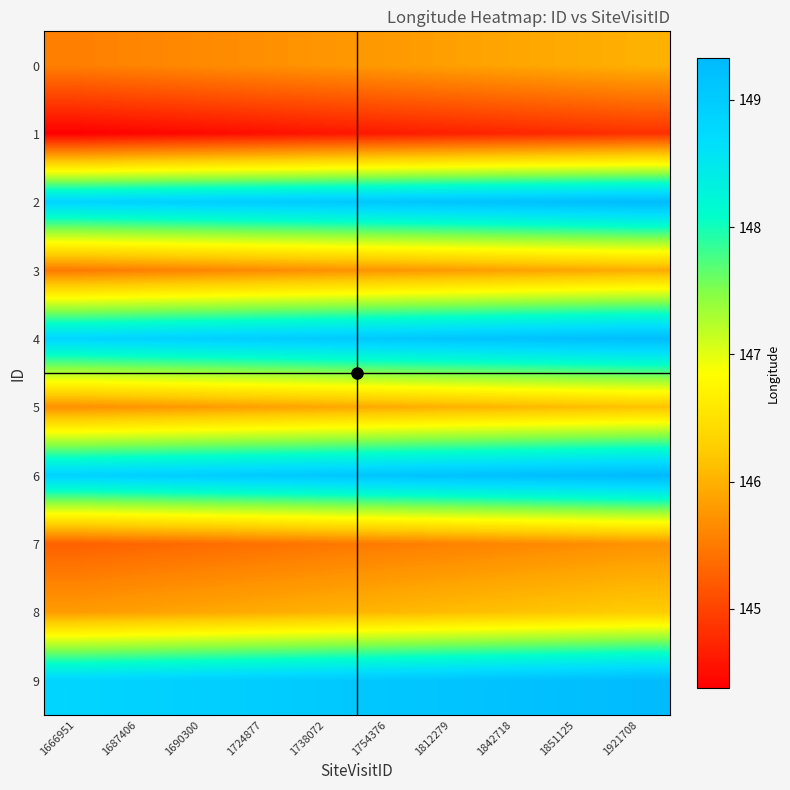

Reading right to left, transcribe all the data shown in this chart.

0: 1921708=146.0	1851125=145.9	1842718=145.9	1812279=145.8	1754376=145.8	1738072=145.7	1724877=145.7	1690300=145.6	1687406=145.6	1666951=145.5
1: 1921708=144.8	1851125=144.8	1842718=144.7	1812279=144.7	1754376=144.6	1738072=144.6	1724877=144.5	1690300=144.5	1687406=144.4	1666951=144.4
2: 1921708=149.3	1851125=149.2	1842718=149.2	1812279=149.1	1754376=149.1	1738072=149.0	1724877=149.0	1690300=148.9	1687406=148.9	1666951=148.8
3: 1921708=145.9	1851125=145.9	1842718=145.8	1812279=145.8	1754376=145.7	1738072=145.7	1724877=145.6	1690300=145.6	1687406=145.5	1666951=145.5
4: 1921708=149.3	1851125=149.2	1842718=149.2	1812279=149.1	1754376=149.1	1738072=149.0	1724877=149.0	1690300=148.9	1687406=148.9	1666951=148.8
5: 1921708=146.1	1851125=146.1	1842718=146.0	1812279=146.0	1754376=145.9	1738072=145.9	1724877=145.8	1690300=145.8	1687406=145.7	1666951=145.7
6: 1921708=149.3	1851125=149.3	1842718=149.2	1812279=149.2	1754376=149.1	1738072=149.1	1724877=149.0	1690300=149.0	1687406=148.9	1666951=148.9
7: 1921708=145.7	1851125=145.7	1842718=145.6	1812279=145.6	1754376=145.5	1738072=145.5	1724877=145.4	1690300=145.4	1687406=145.3	1666951=145.3
8: 1921708=146.3	1851125=146.2	1842718=146.2	1812279=146.1	1754376=146.1	1738072=146.0	1724877=146.0	1690300=145.9	1687406=145.9	1666951=145.8
9: 1921708=149.3	1851125=149.2	1842718=149.2	1812279=149.1	1754376=149.1	1738072=149.0	1724877=149.0	1690300=148.9	1687406=148.9	1666951=148.8